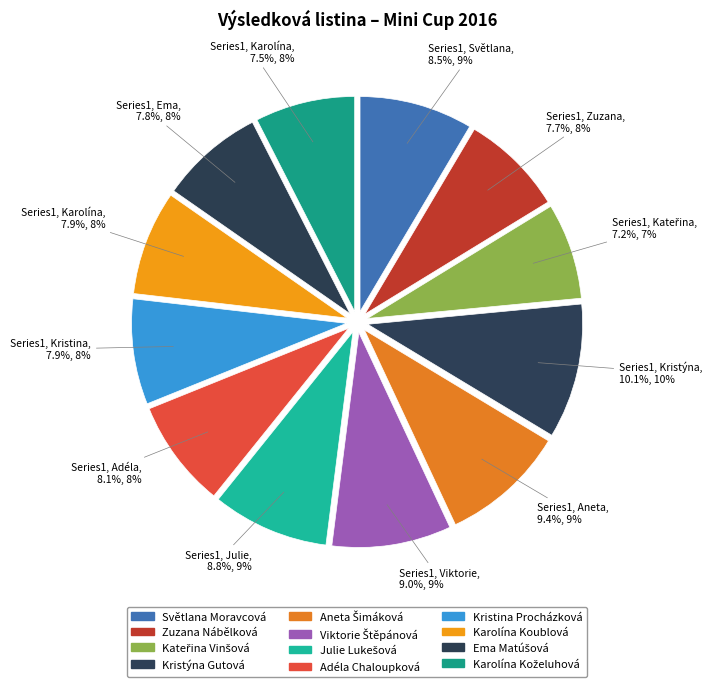

How many slices are in this pie chart?

12